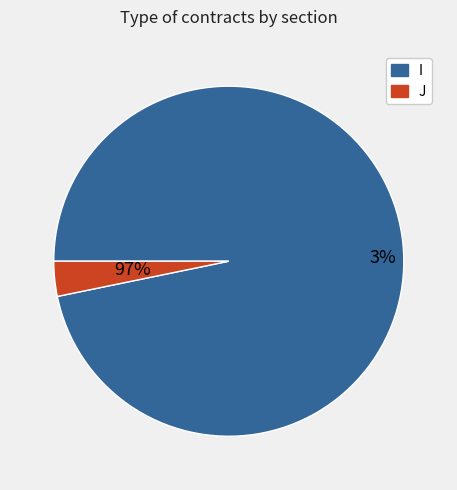

To the nearest percent, what is the difference between the largest and smallest slice percentages?

94%